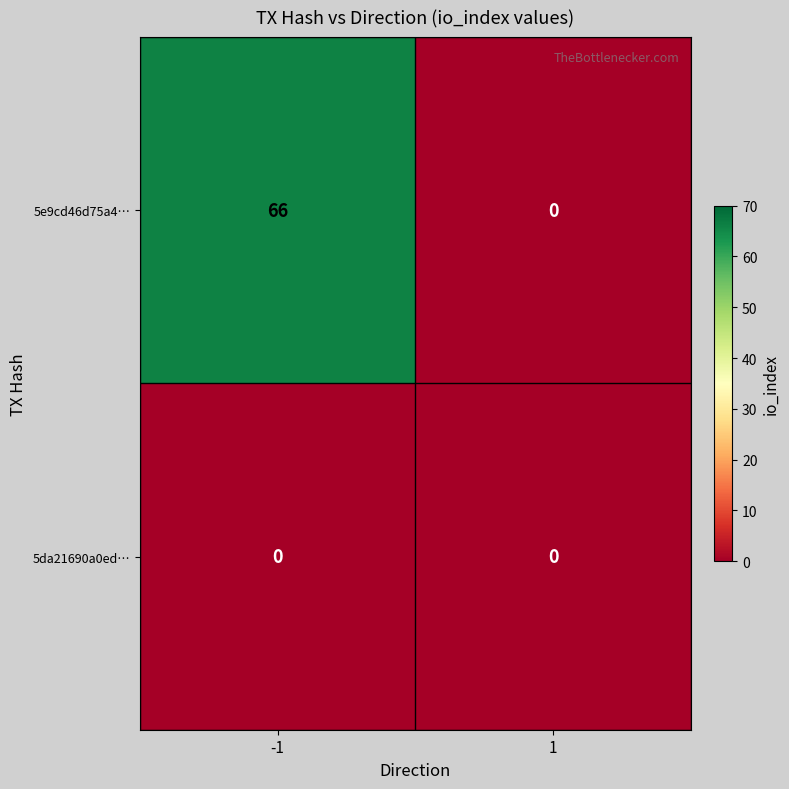

Rank the series by their average value, from lowest to highest.

5da21690a0ed…, 5e9cd46d75a4…